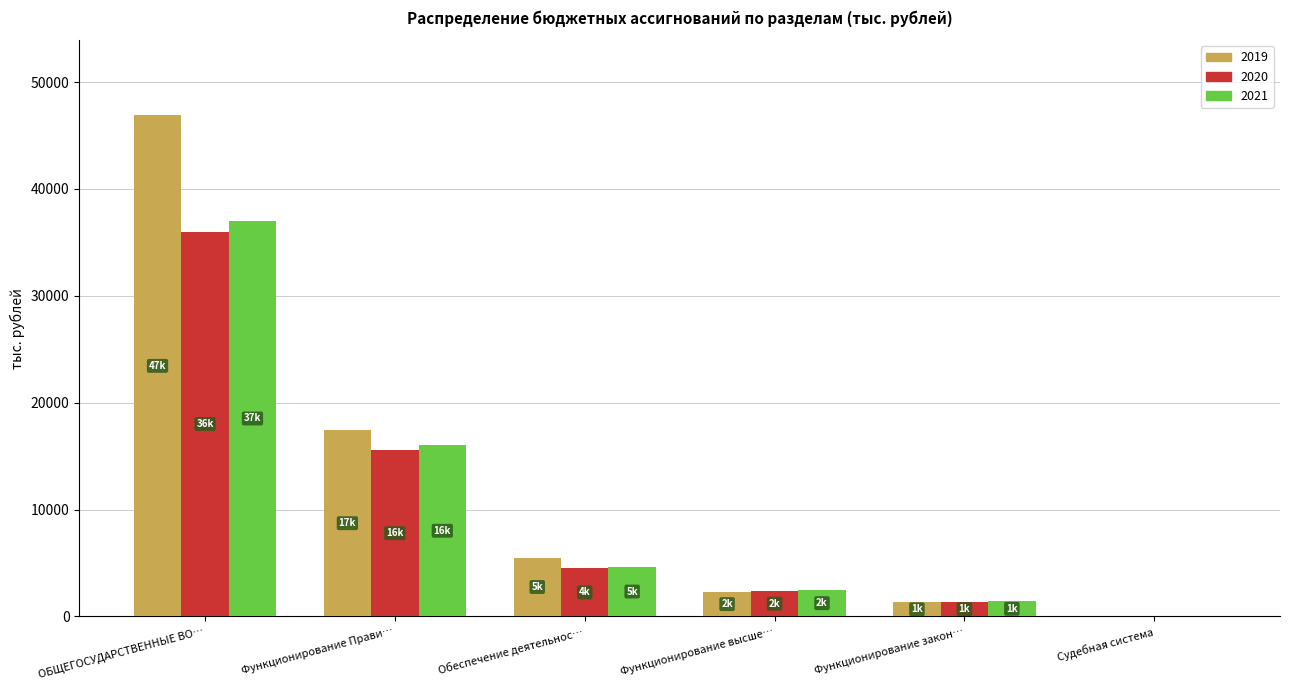

What is the total value across all series at Функционирование Прави…?

49046.6